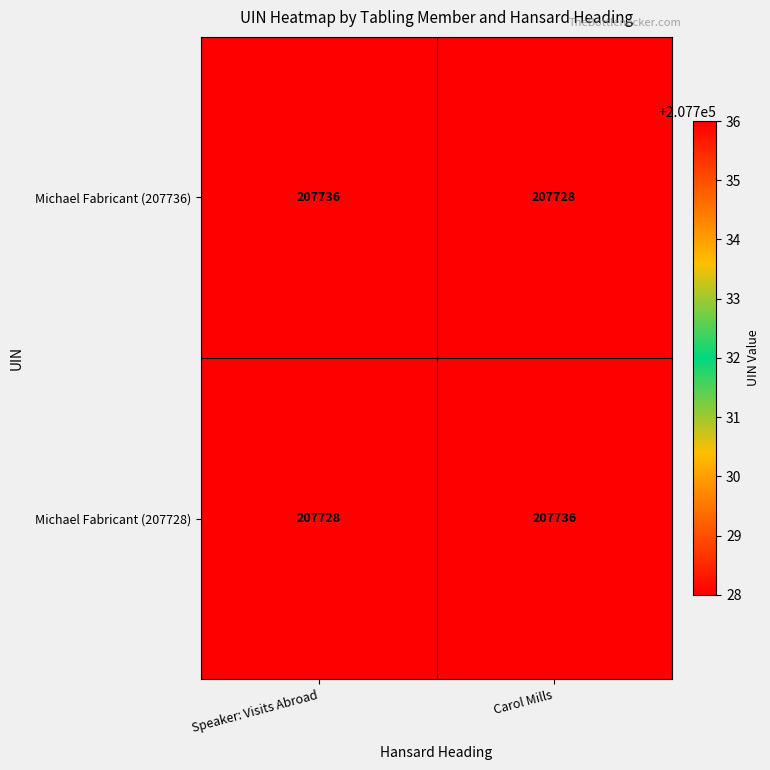

At how many categories does at least one series exceed 207733?

2